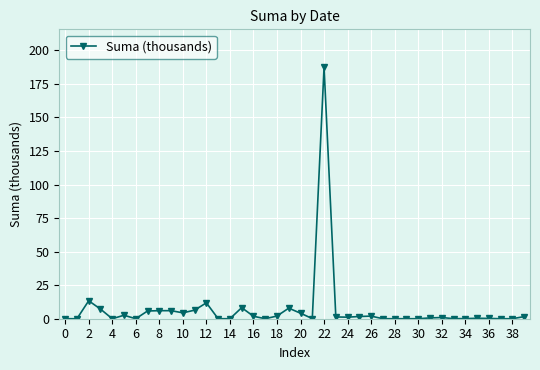

True or false: there are more than 2 points higher than both neighbors.

True